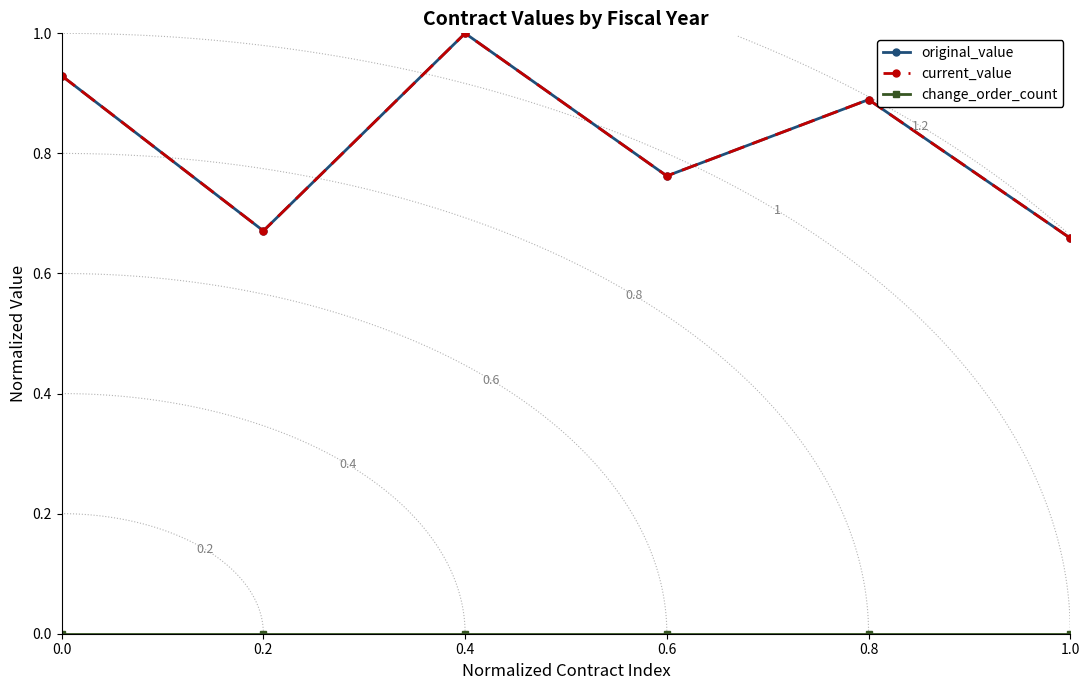

What is the difference between the current_value values at 0.2 and 0.4?

0.3